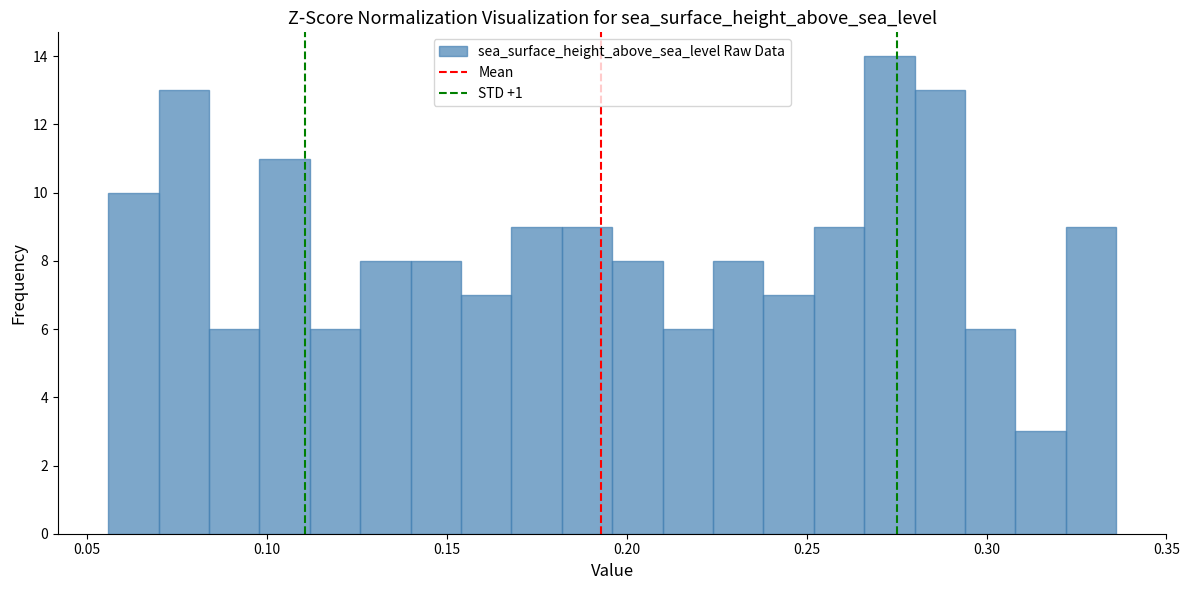

Read against the x-axis, roughly where is the centre of the tallest bar?

0.275